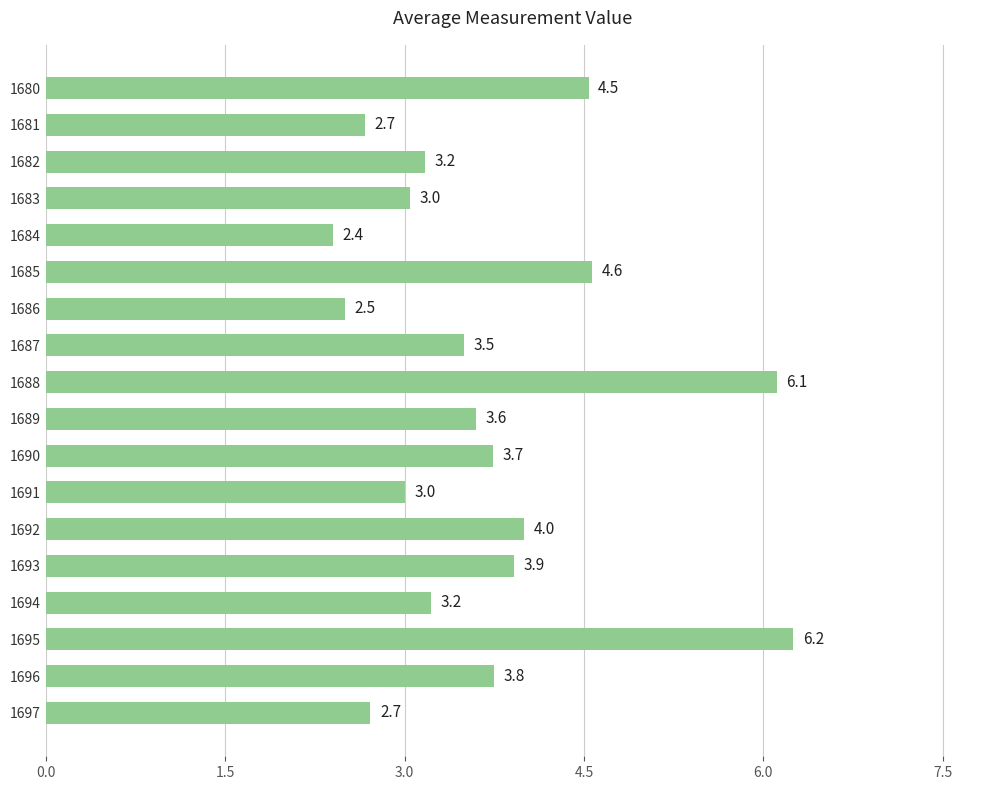

Are the bars horizontal?

Yes